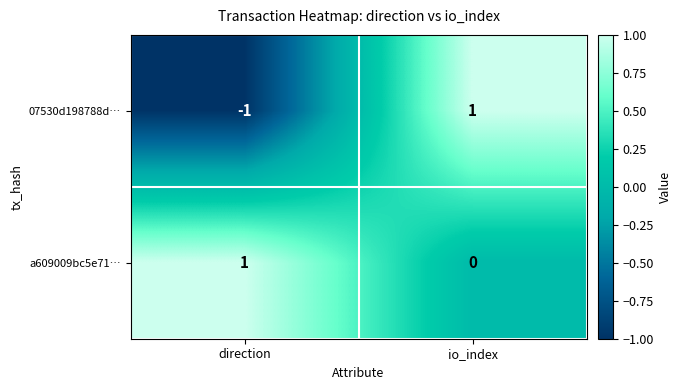

Reading right to left, list all the values displayed in this chart.

07530d198788d…: io_index=1	direction=-1
a609009bc5e71…: io_index=0	direction=1